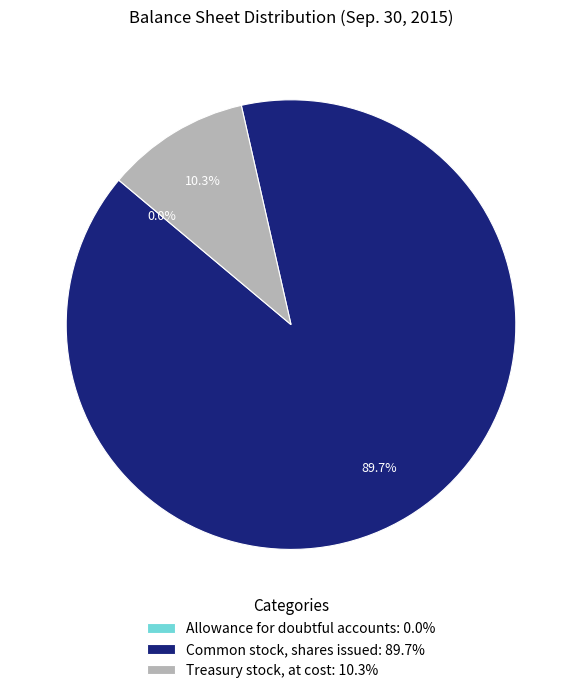

Combined, do Common stock, shares issued: 89.7% and Treasury stock, at cost: 10.3% account for over 50%?

Yes